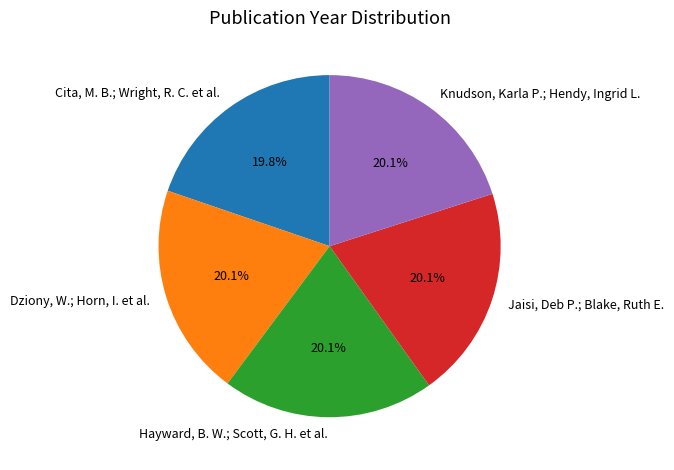

Approximately how many times larger is the value at Hayward, B. W.; Scott, G. H. et al. compared to Jaisi, Deb P.; Blake, Ruth E.?

1.0